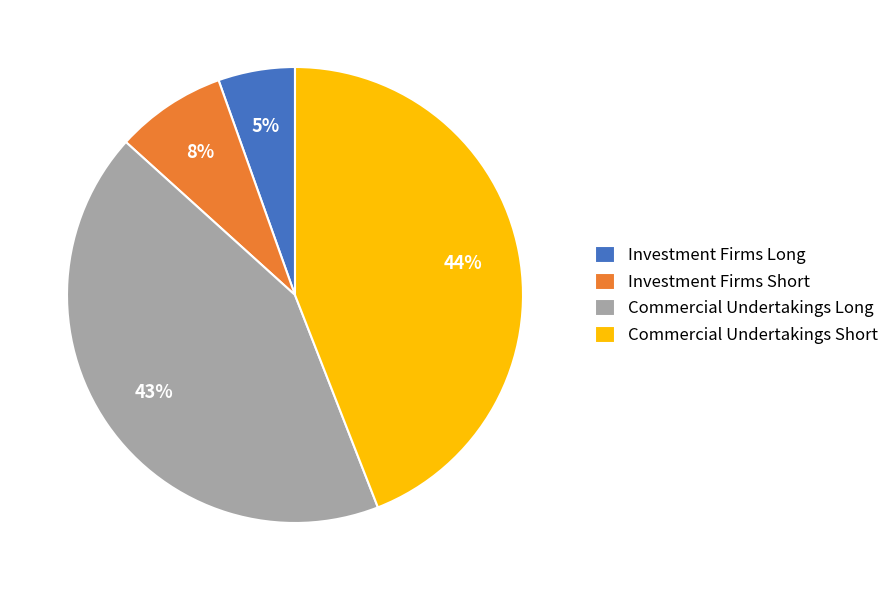

Rank the categories by value from highest to lowest.

Commercial Undertakings Short, Commercial Undertakings Long, Investment Firms Short, Investment Firms Long